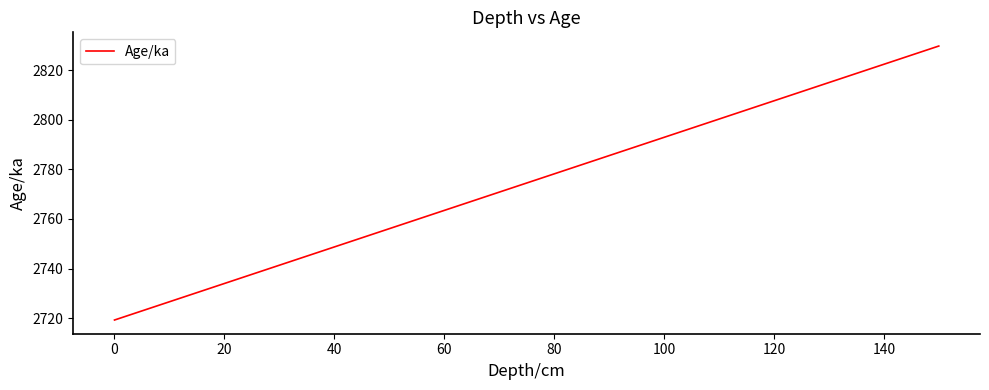

What is the greatest value displayed?

2829.7